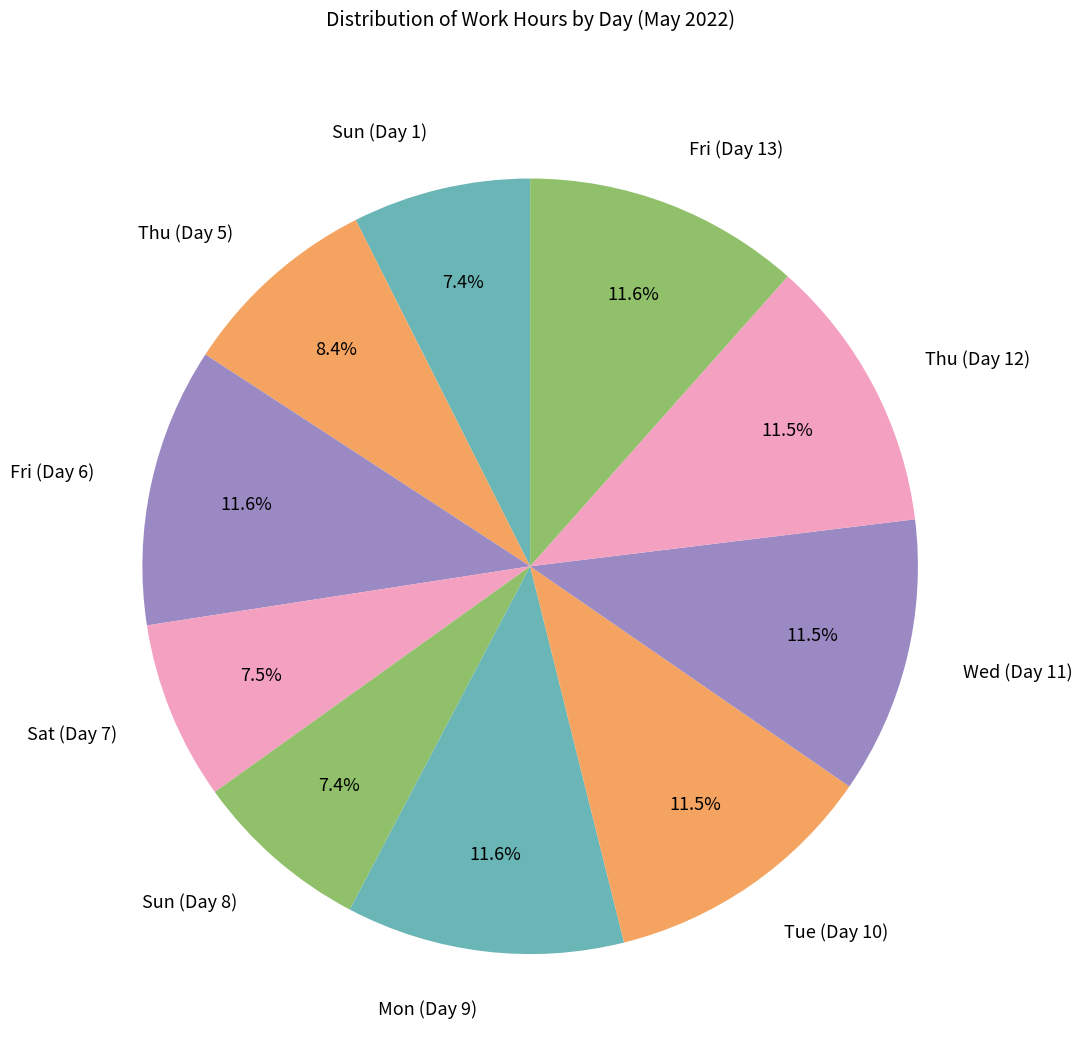

To the nearest percent, what is the combined percentage of Thu (Day 12) and Sat (Day 7)?

19%